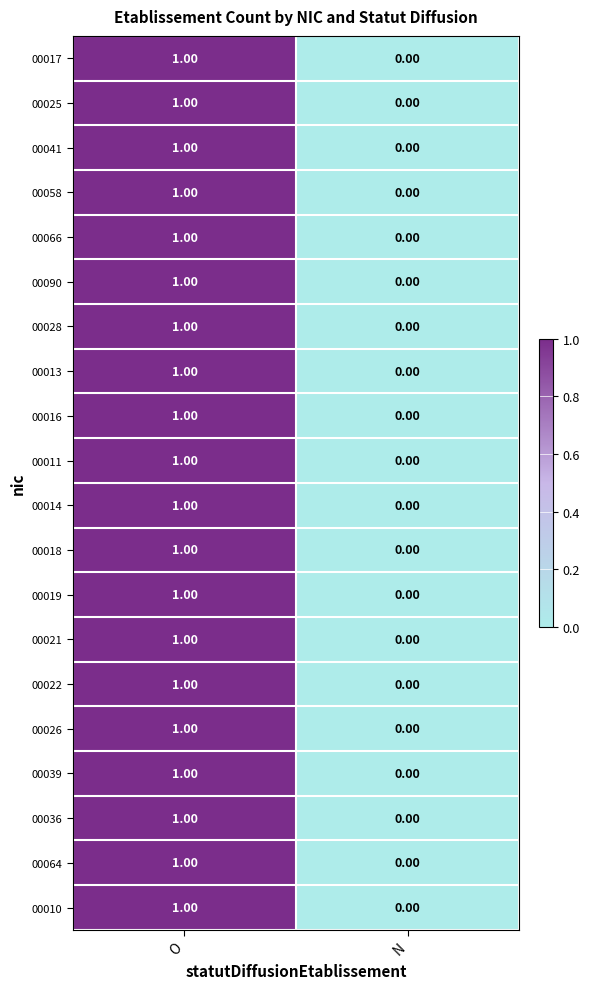

At which label is 00058 closest to 0?

N